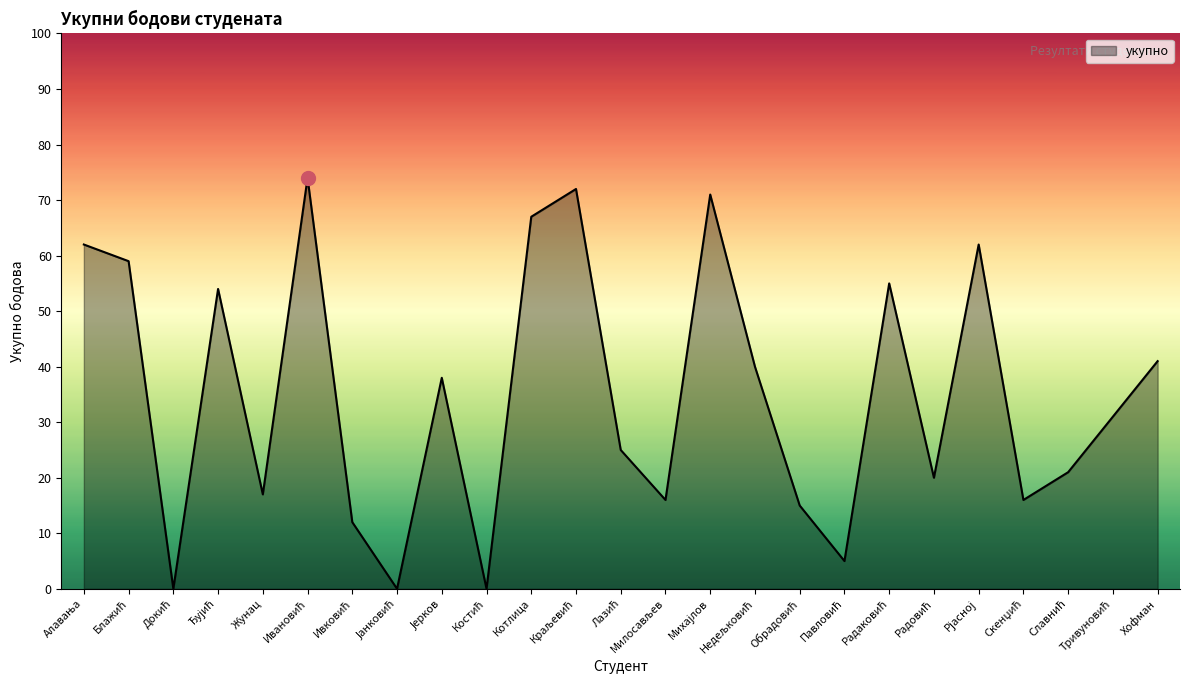

True or false: the data has more than 0 interior local peaks.

True